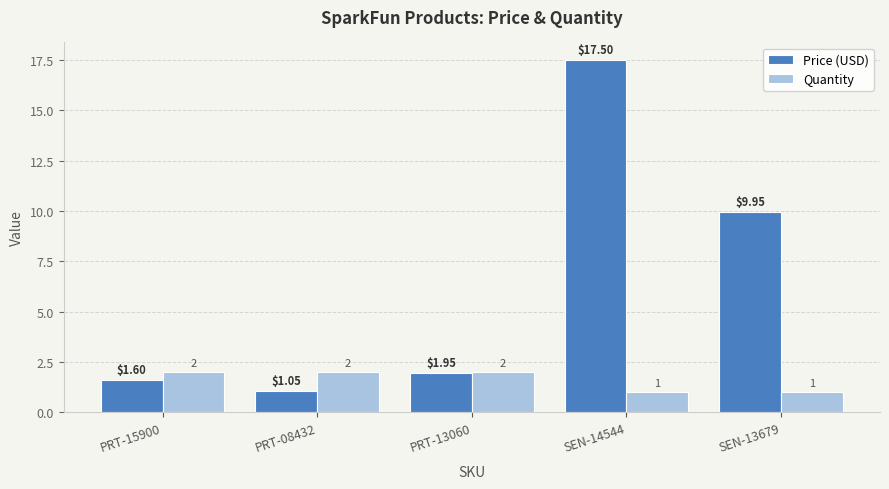

Where is Price (USD) nearest to the value 9?

SEN-13679